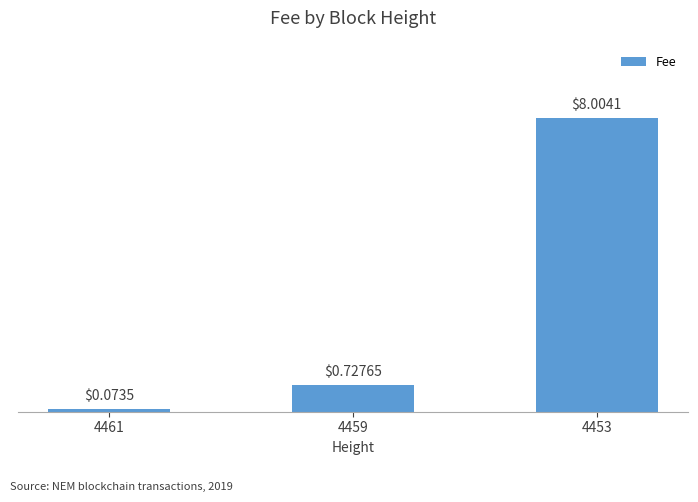

At which category does the chart reach its minimum across all series?

4461